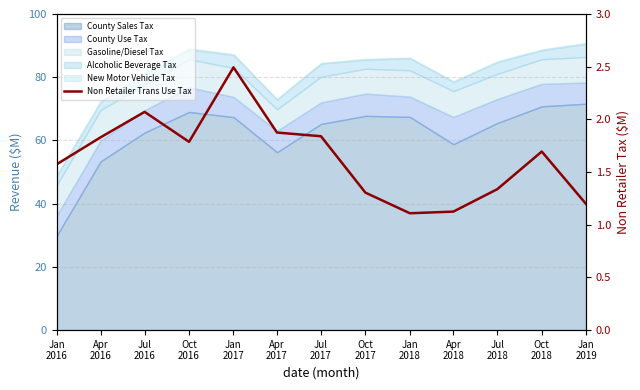

What is the label of the 2nd point from the right?

Oct
2018